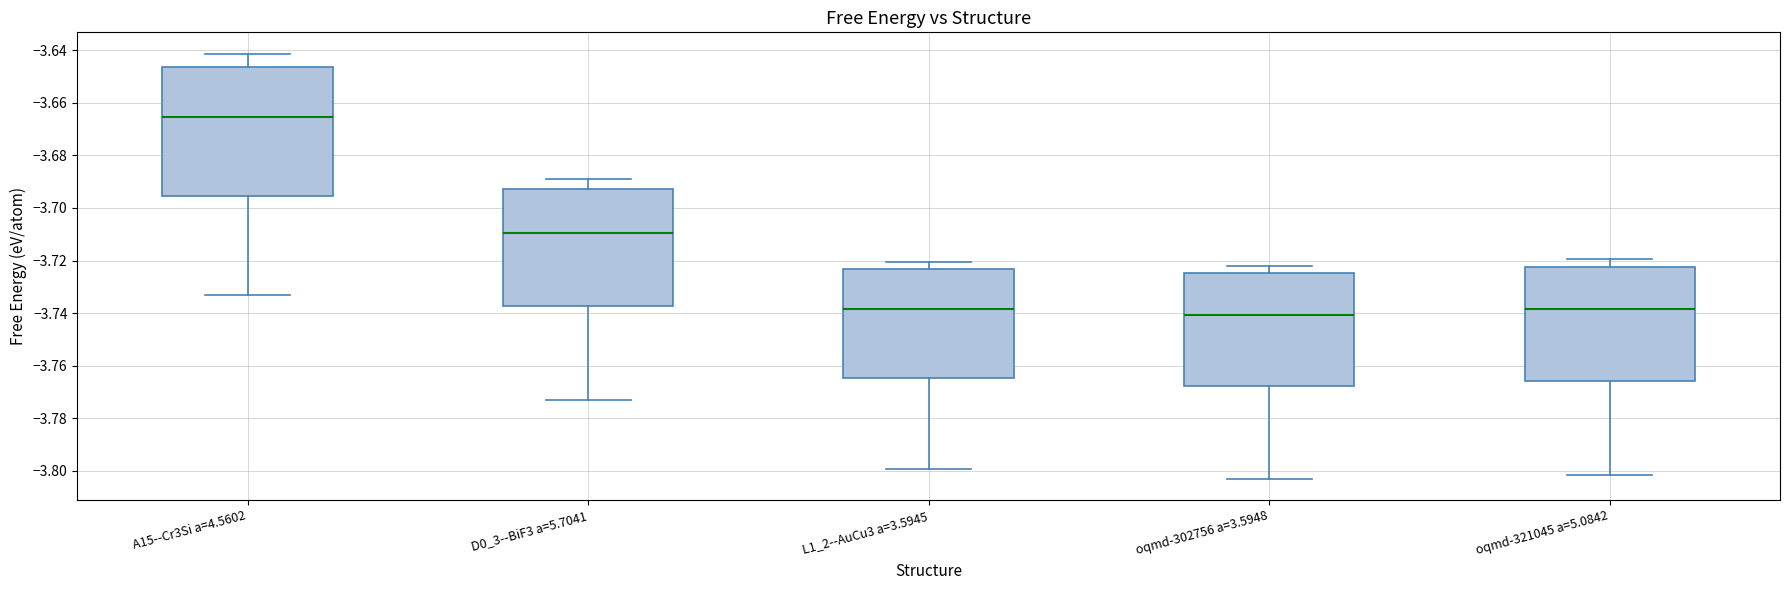

Reading left to right, read every box against the y-axis: the position of its median line, the range the box covers, and the ends of its whiskers. The values are not printed on the chart, so give them approximately, as read against the axis.

A15--Cr3Si a=4.5602: median -3.666, box -3.696 to -3.646, whiskers -3.732 to -3.642
D0_3--BiF3 a=5.7041: median -3.710, box -3.738 to -3.692, whiskers -3.774 to -3.690
L1_2--AuCu3 a=3.5945: median -3.738, box -3.764 to -3.724, whiskers -3.800 to -3.720
oqmd-302756 a=3.5948: median -3.740, box -3.768 to -3.724, whiskers -3.802 to -3.722
oqmd-321045 a=5.0842: median -3.738, box -3.766 to -3.722, whiskers -3.802 to -3.720